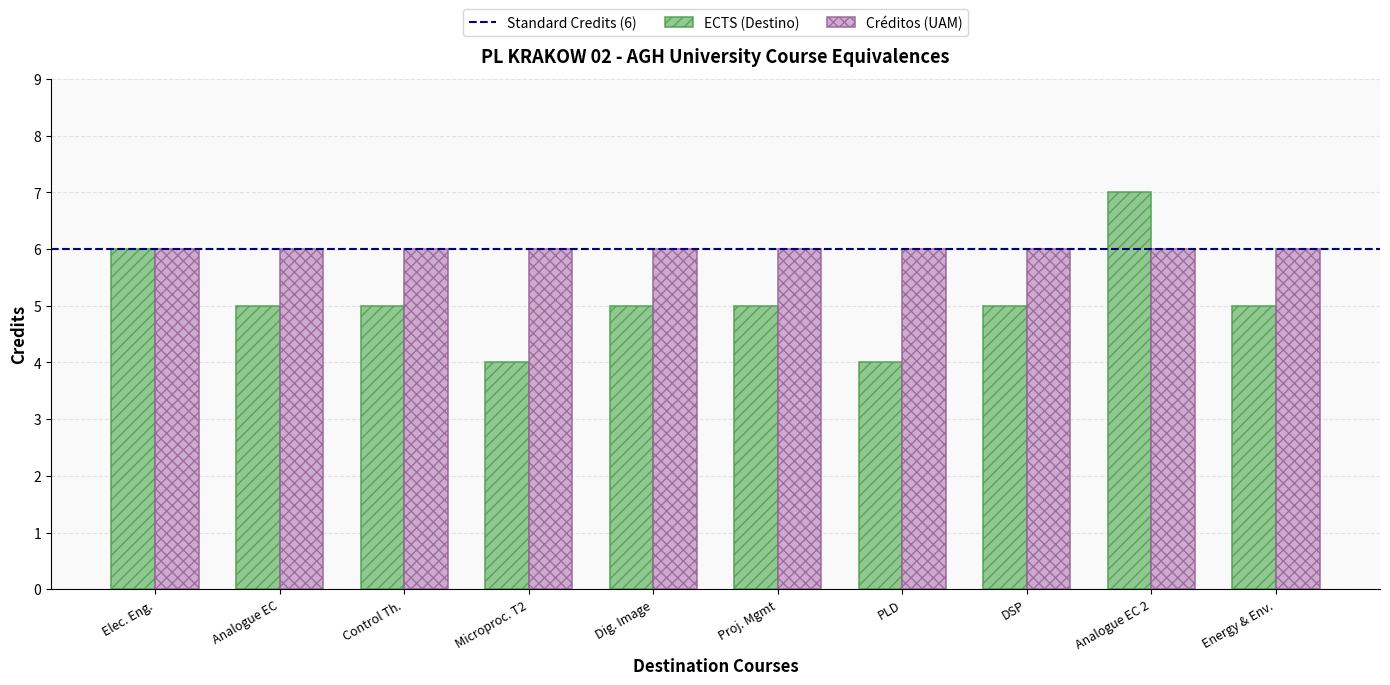

Reading right to left, transcribe all the data shown in this chart.

ECTS (Destino): Energy & Env.=5	Analogue EC 2=7	DSP=5	PLD=4	Proj. Mgmt=5	Dig. Image=5	Microproc. T2=4	Control Th.=5	Analogue EC=5	Elec. Eng.=6
Créditos (UAM): Energy & Env.=6	Analogue EC 2=6	DSP=6	PLD=6	Proj. Mgmt=6	Dig. Image=6	Microproc. T2=6	Control Th.=6	Analogue EC=6	Elec. Eng.=6